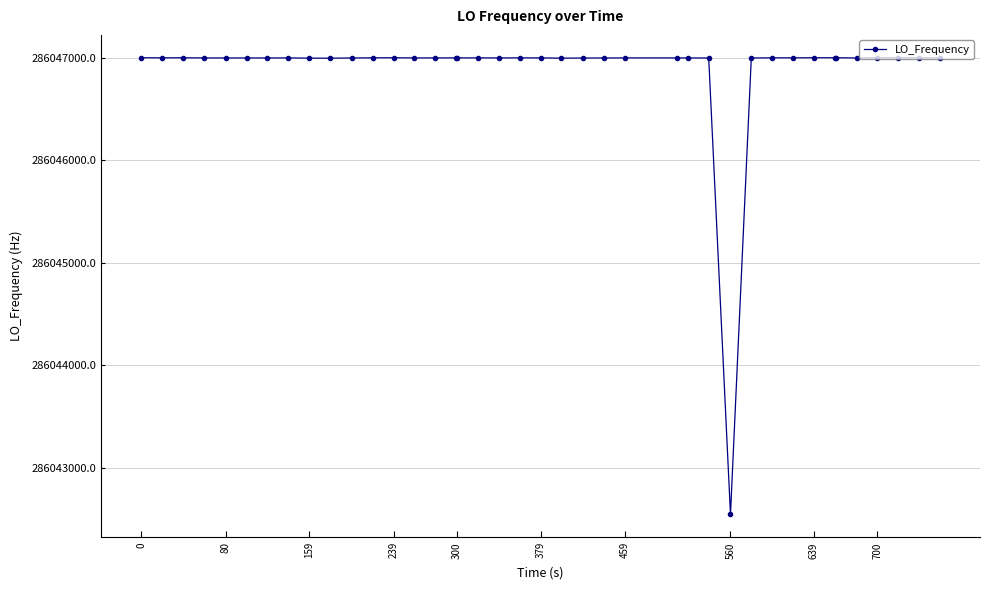

What is the smallest value displayed?

286042545.3